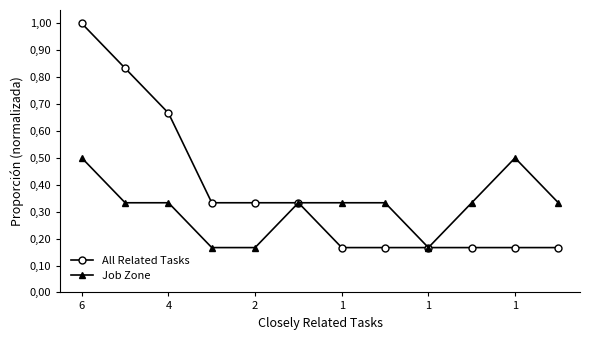

How many interior local peaks does the Job Zone series have?

1